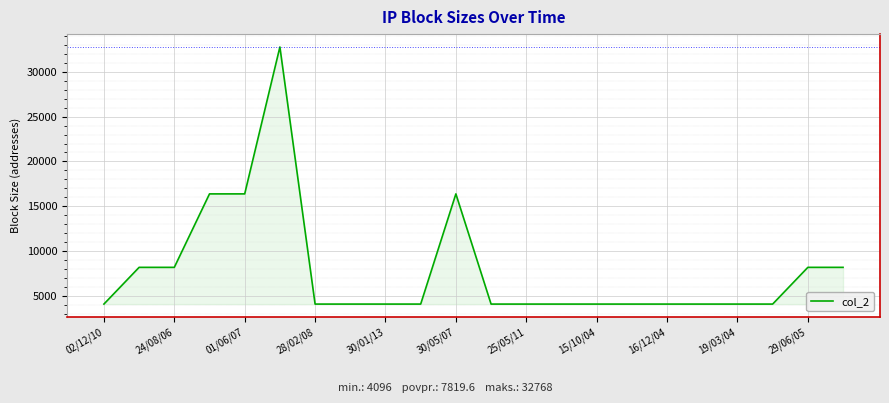

What is the greatest value displayed?

32768